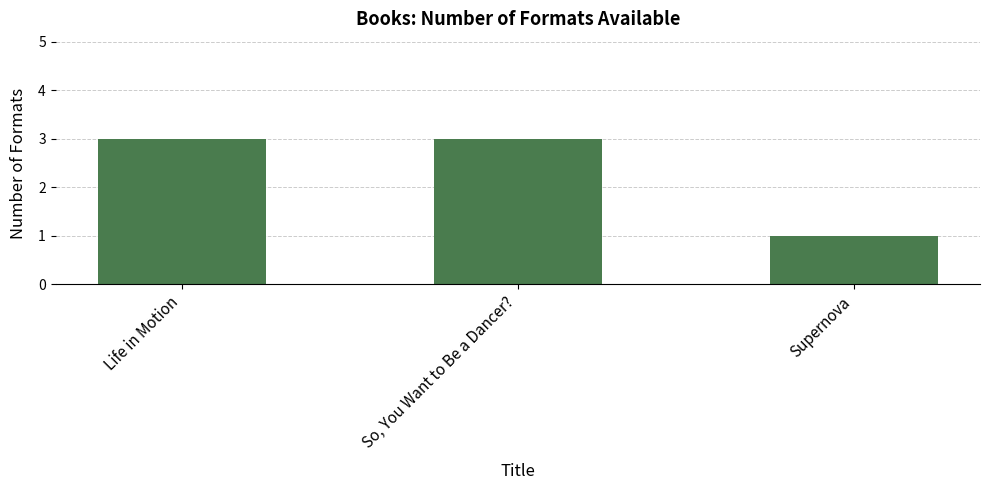

Which has a higher value, Supernova or Life in Motion?

Life in Motion